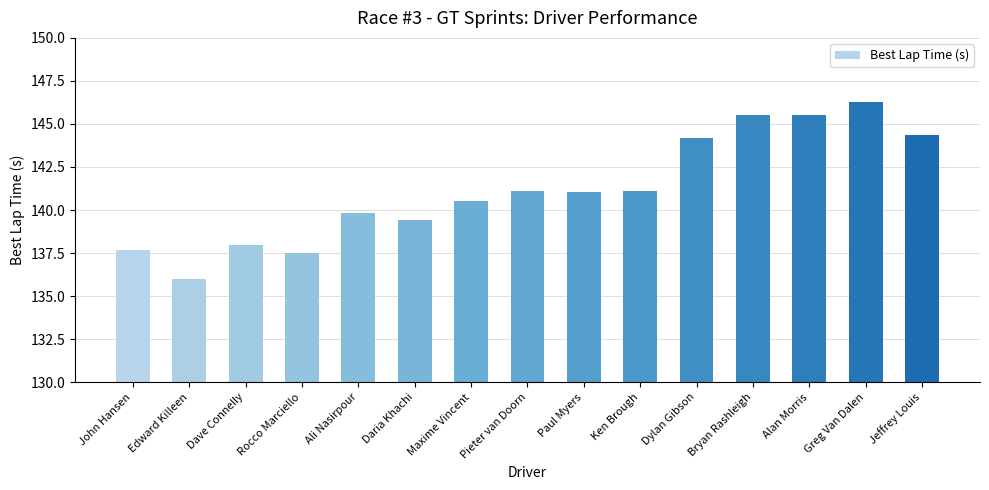

True or false: the data shows 141.1 at Paul Myers.

True